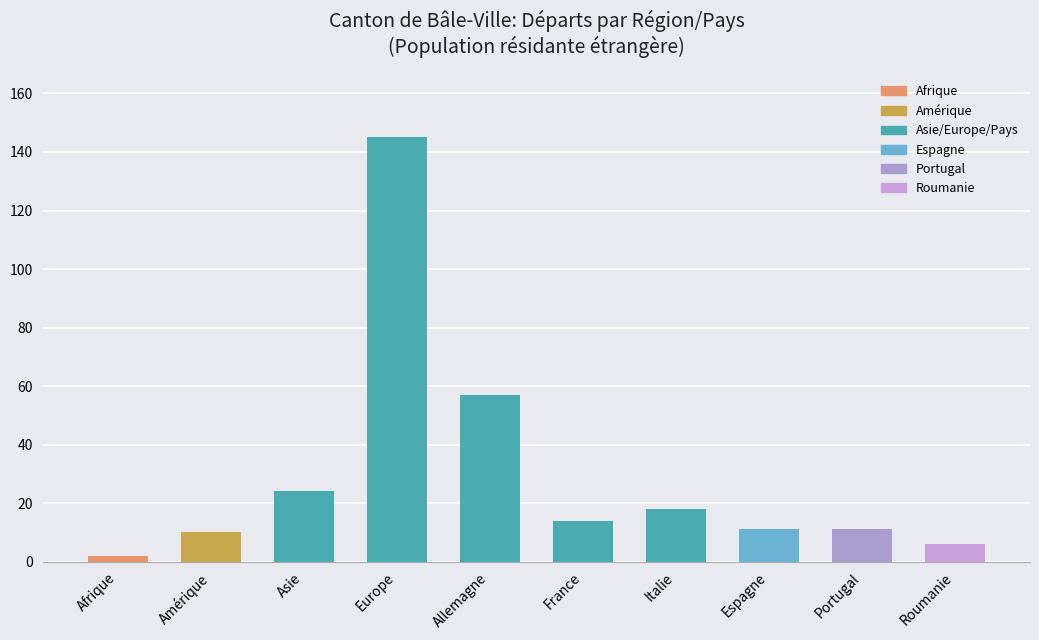

At which label is the value closest to 73?

Allemagne